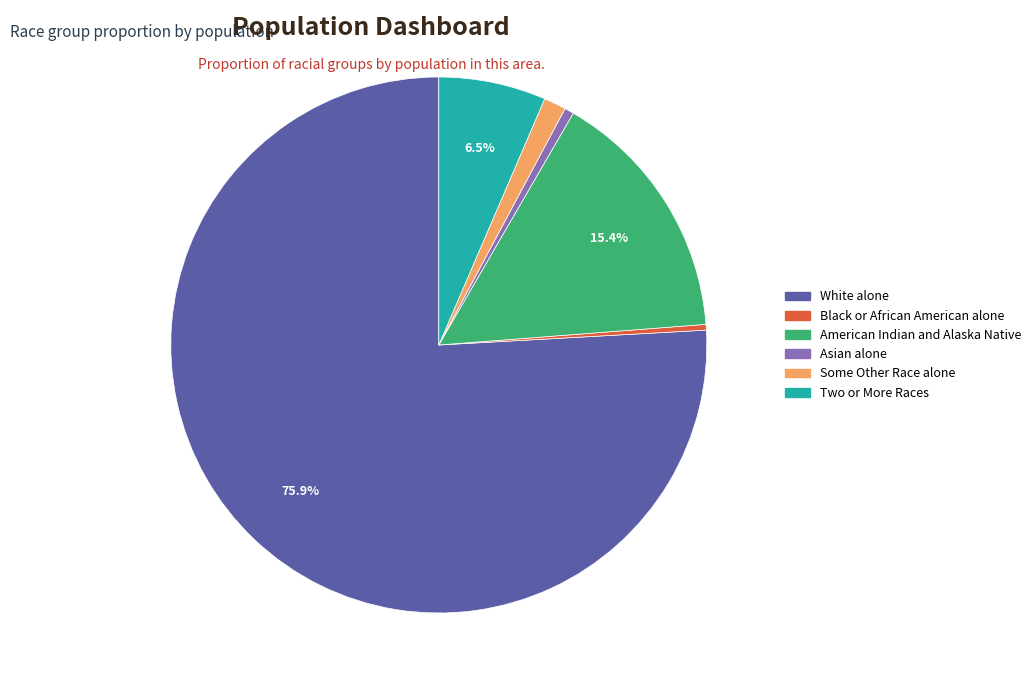

Does Some Other Race alone account for over 50% of the chart?

No